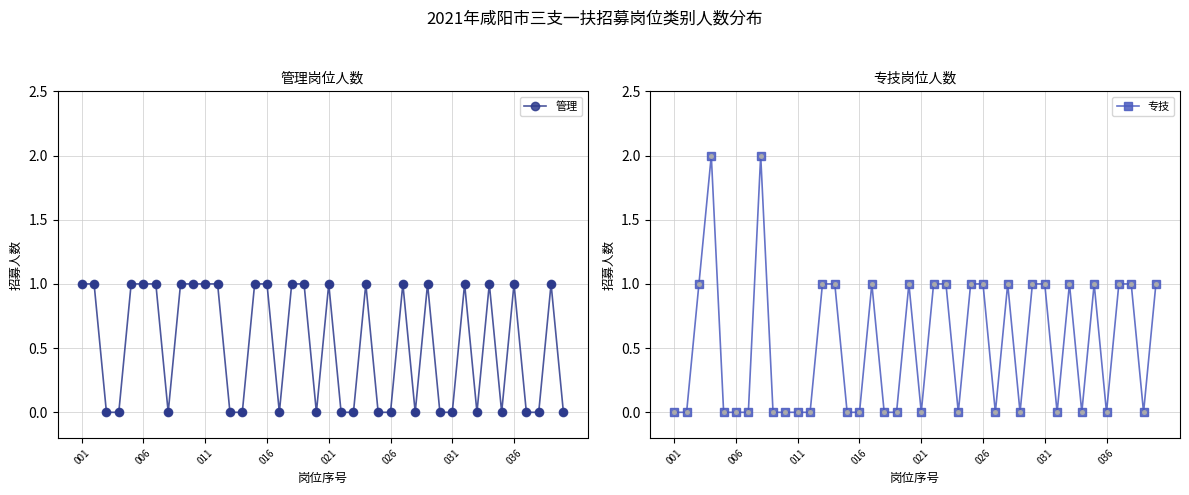

At how many categories does at least one series exceed 0?

40